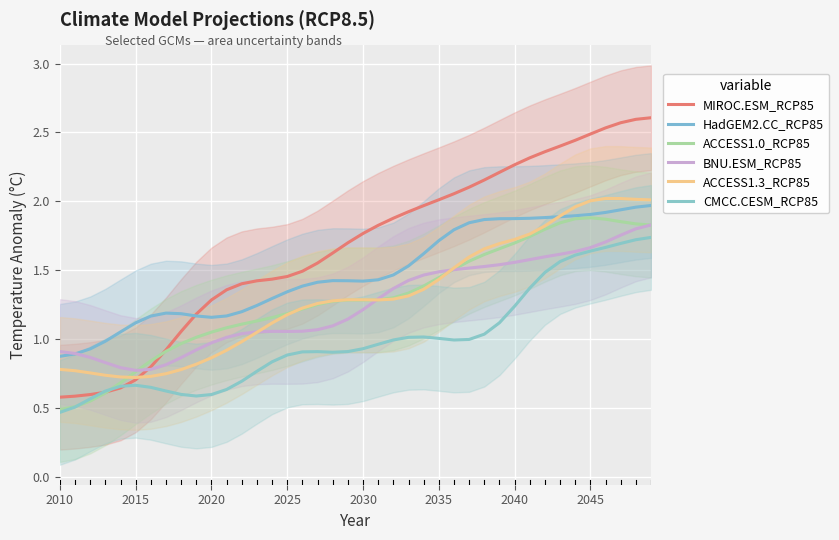

In ACCESS1.0_RCP85, how many points are higher than both neighbors (excluding endpoints)?

2